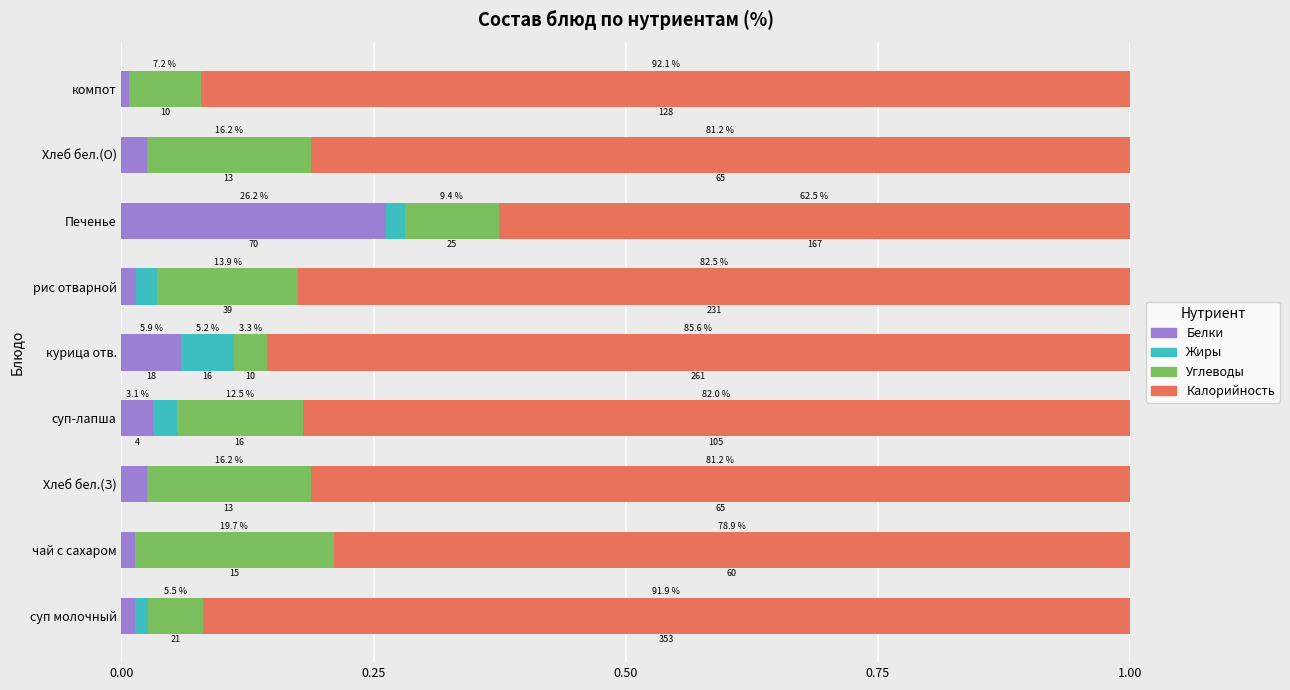

What are all the series names shown in the legend?

Белки, Жиры, Углеводы, Калорийность